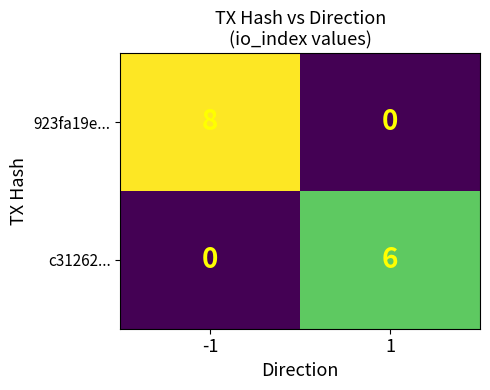

What is the highest value of the c31262... series?

6